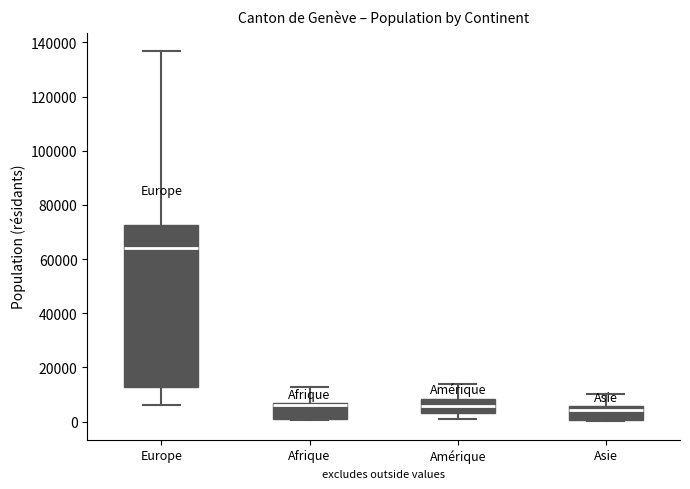

Comparing the boxes themselves (not the whiskers), which one is the tallest?

Europe